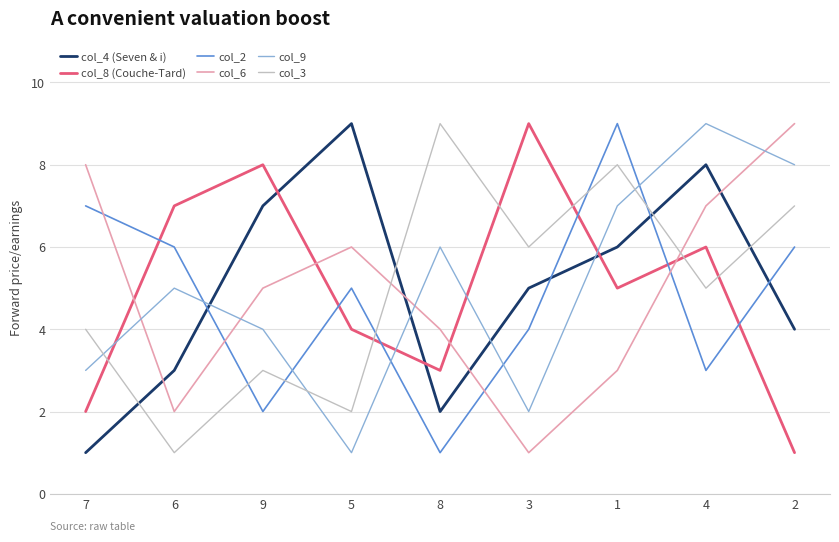

Is it true that col_8 (Couche-Tard) equals 6 at 5?

False